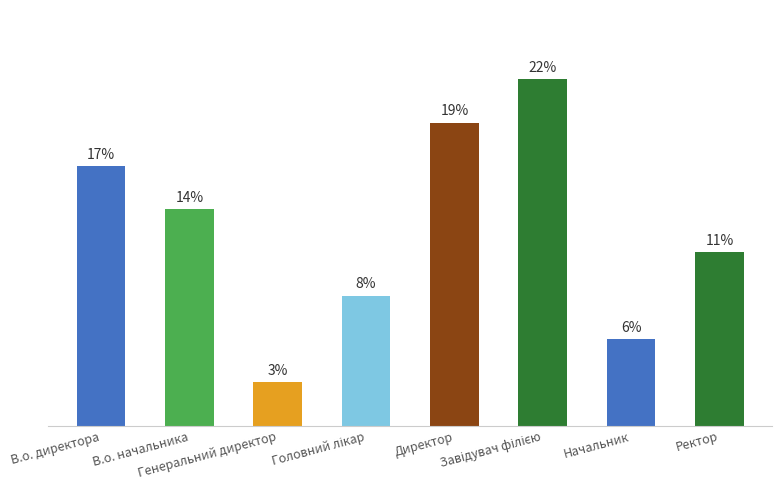

How many bars are there in total?

8